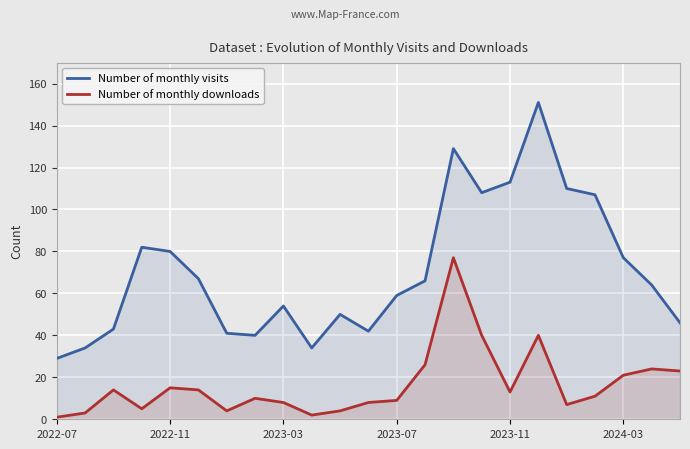

Reading left to right, transcribe all the data shown in this chart.

Number of monthly visits: 29	34	43	82	80	67	41	40	54	34	50	42	59	66	129	108	113	151	110	107	77	64	46
Number of monthly downloads: 1	3	14	5	15	14	4	10	8	2	4	8	9	26	77	40	13	40	7	11	21	24	23